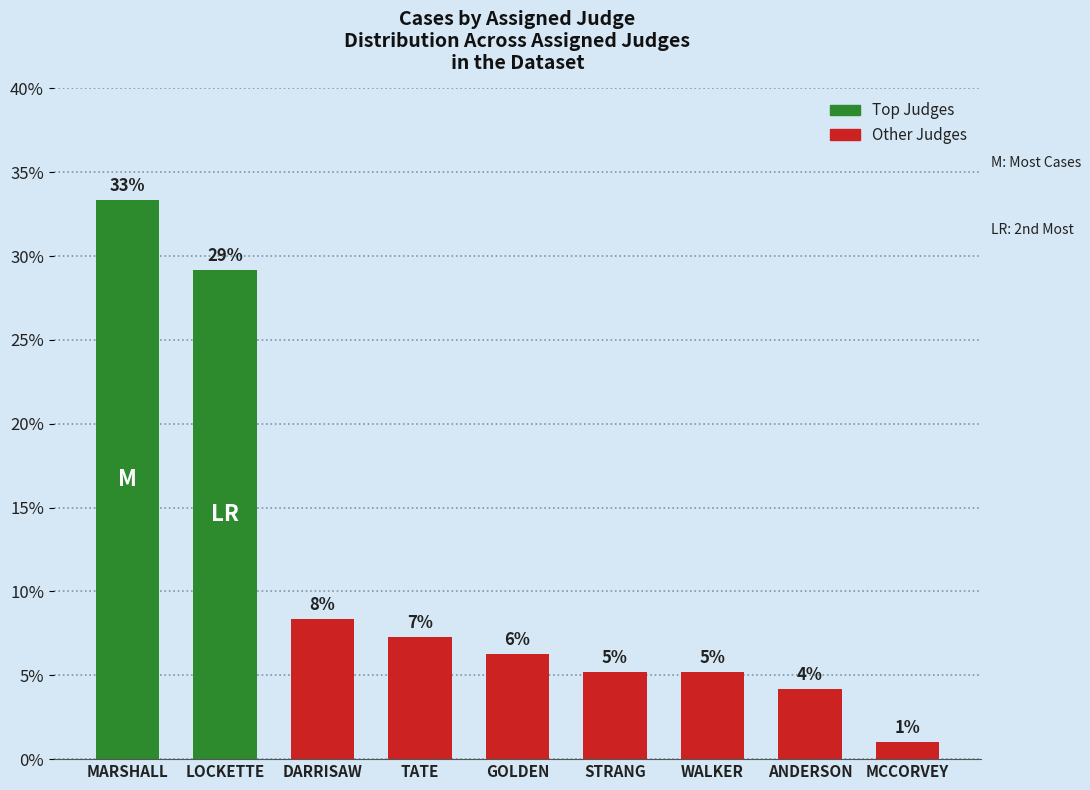

Which label corresponds to the smallest value in the chart?

MCCORVEY